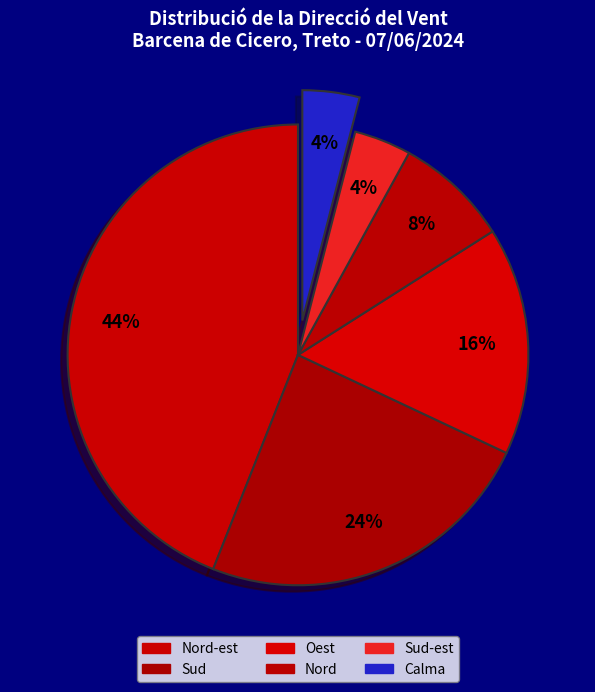

How many segments does this pie chart have?

6